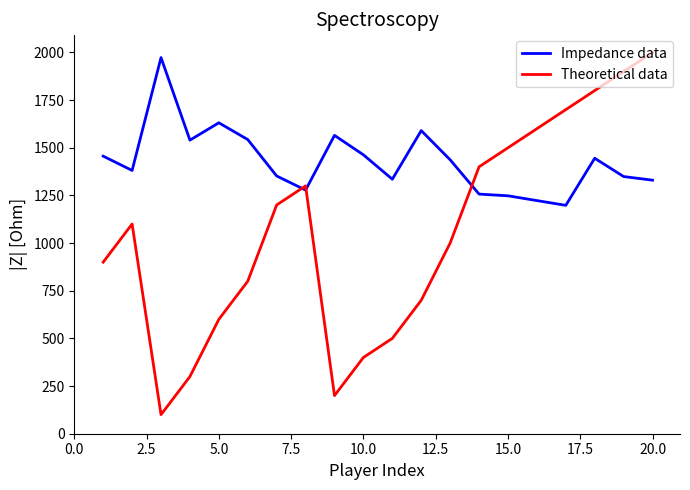

What is the greatest value displayed?

2000